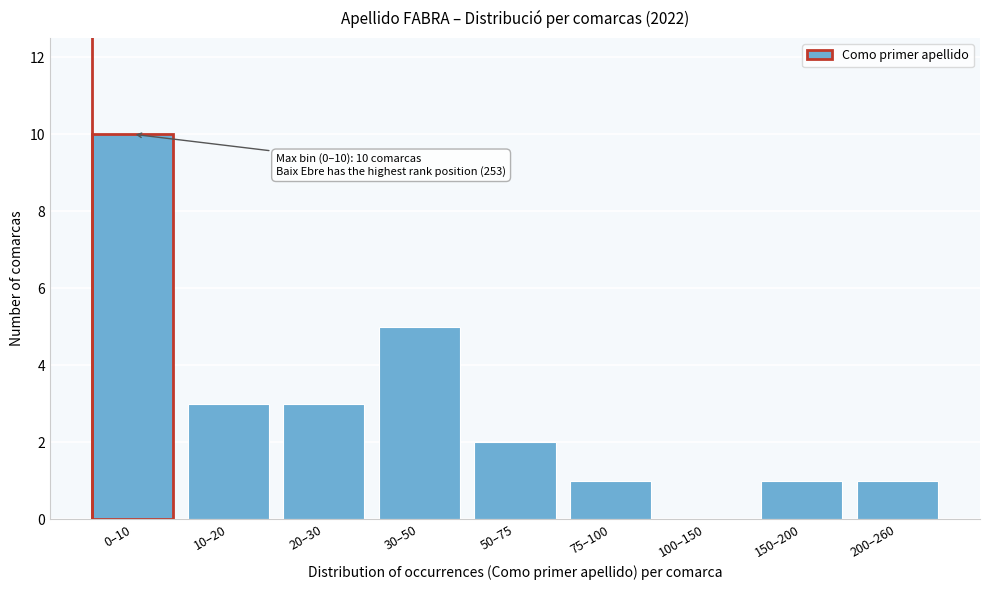

Reading left to right, list all the values displayed in this chart.

0–10=10	10–20=3	20–30=3	30–50=5	50–75=2	75–100=1	100–150=0	150–200=1	200–260=1